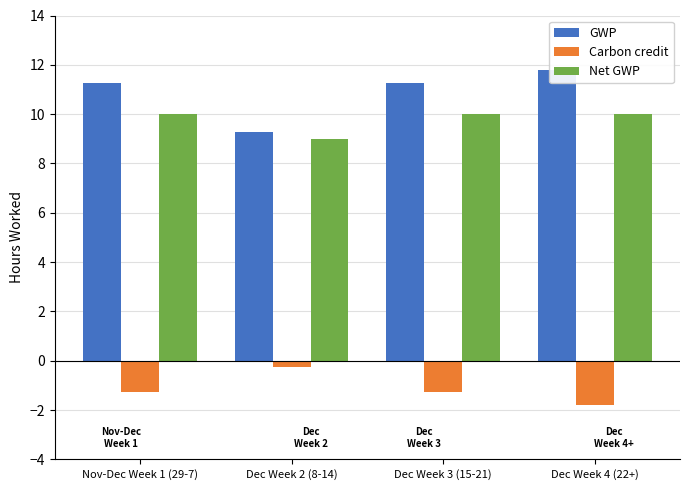

Which series has the largest total across all categories?

GWP